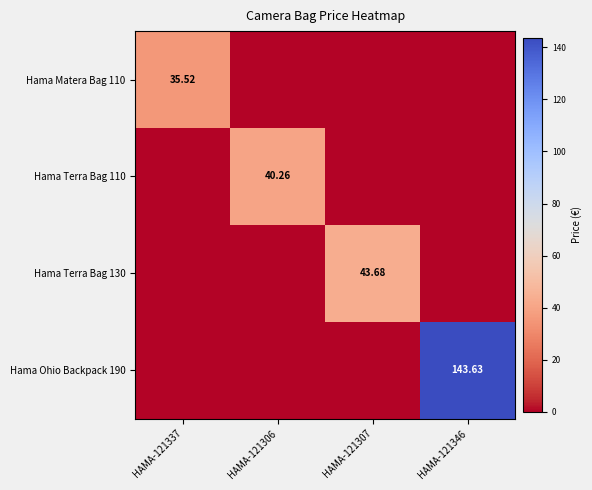

At how many categories does at least one series exceed 76?

1